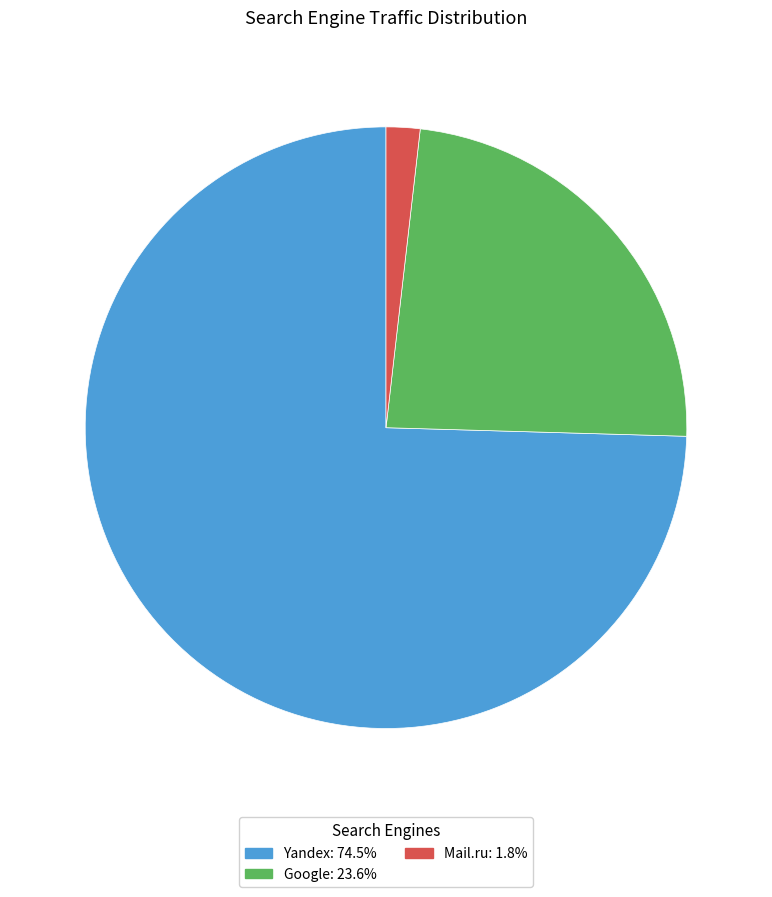

Is there any slice that represents more than half of the pie?

Yes